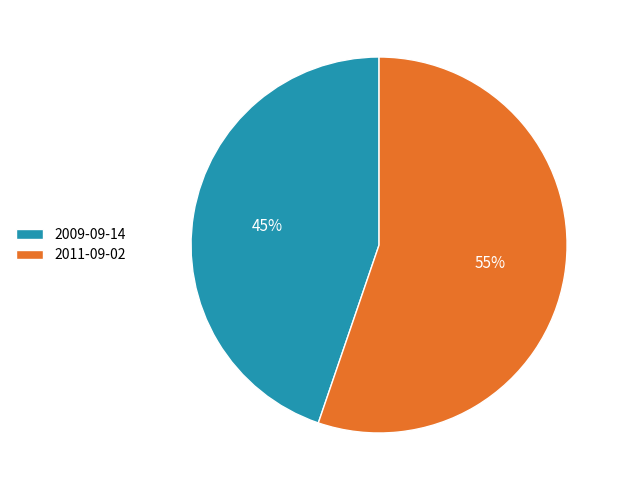

Is the sum of 2009-09-14 and 2011-09-02 greater than half?

Yes